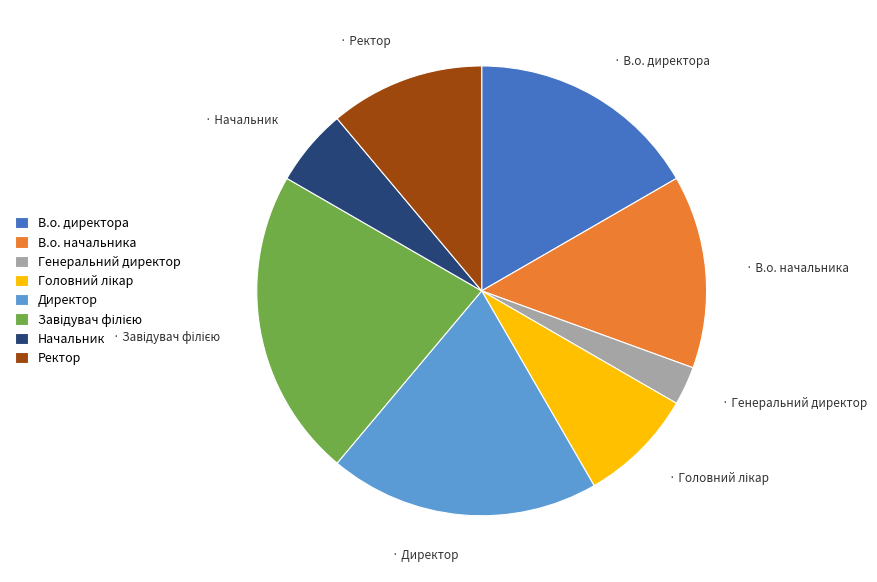

True or false: Начальник accounts for 6% of the total.

True